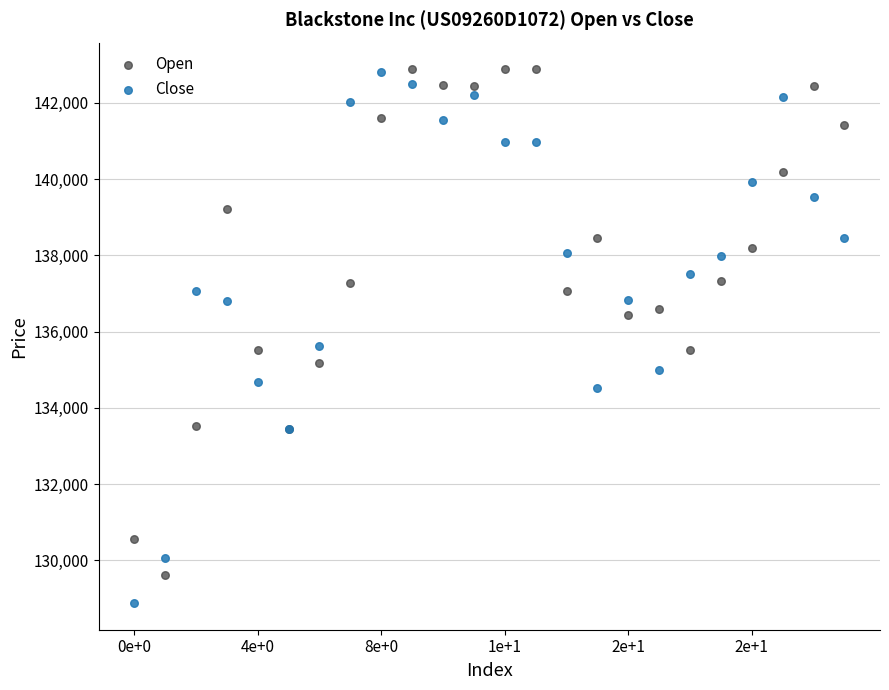

What are all the series names shown in the legend?

Open, Close